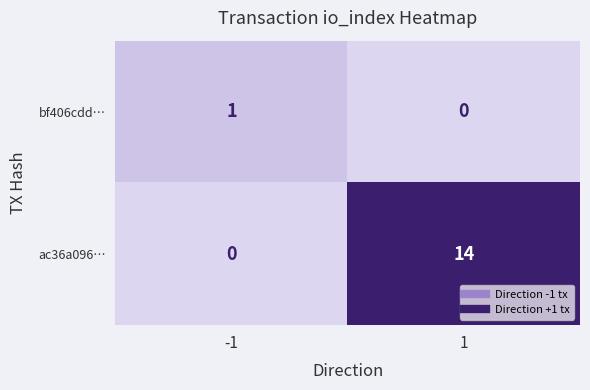

What is the spread (max minus min) of values at -1?

1